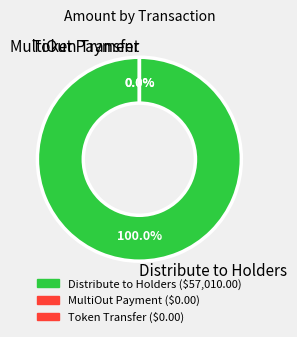

The 419127 slice represents 1% of the pie. True or false?

False